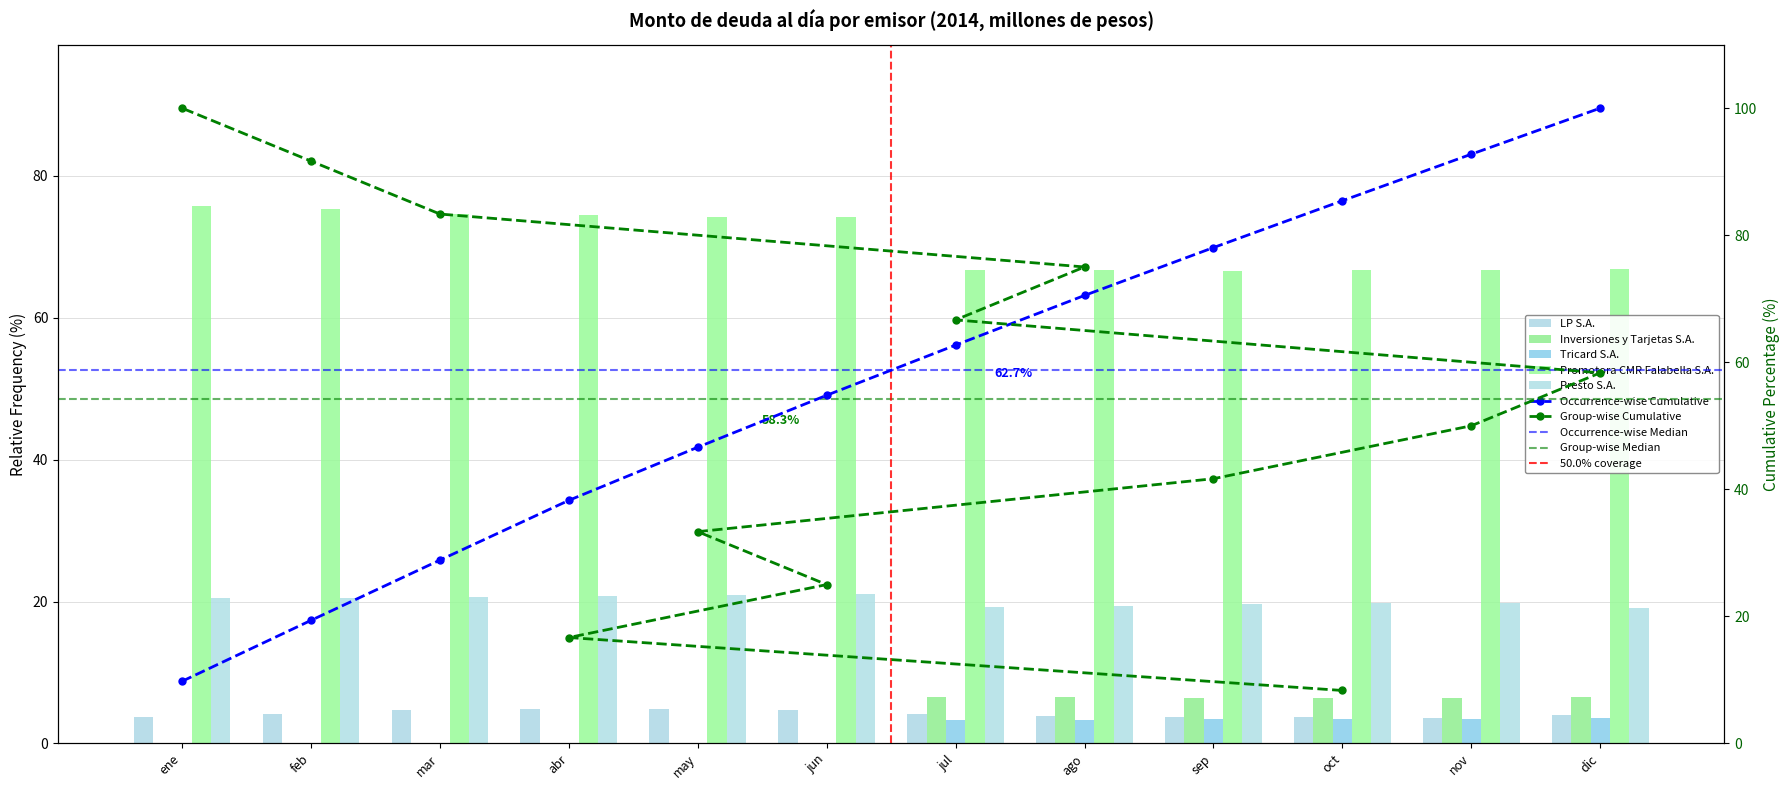

What is the maximum value shown in the chart?

100.0